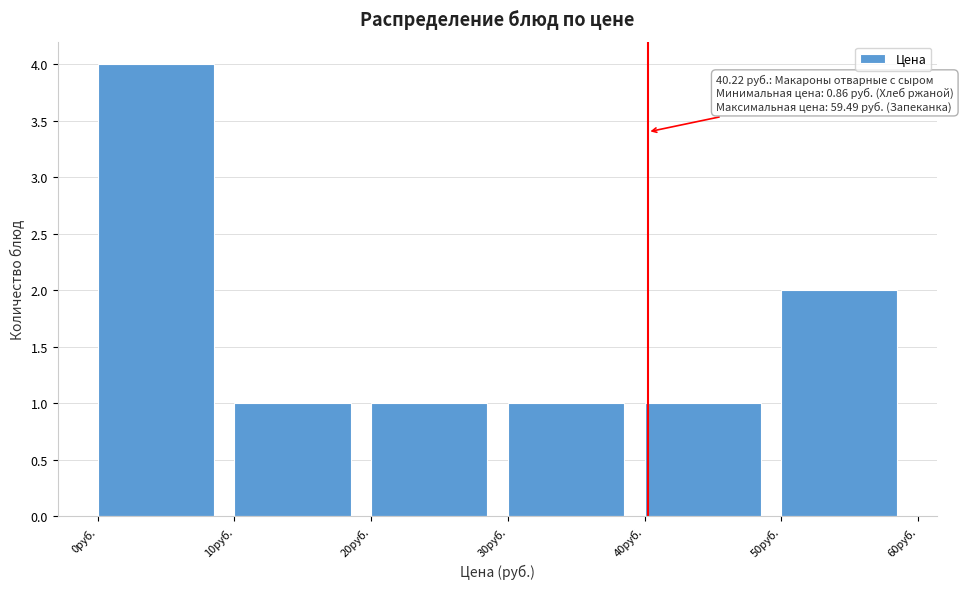

Which range on the x-axis has the tallest bar?

0 to 10